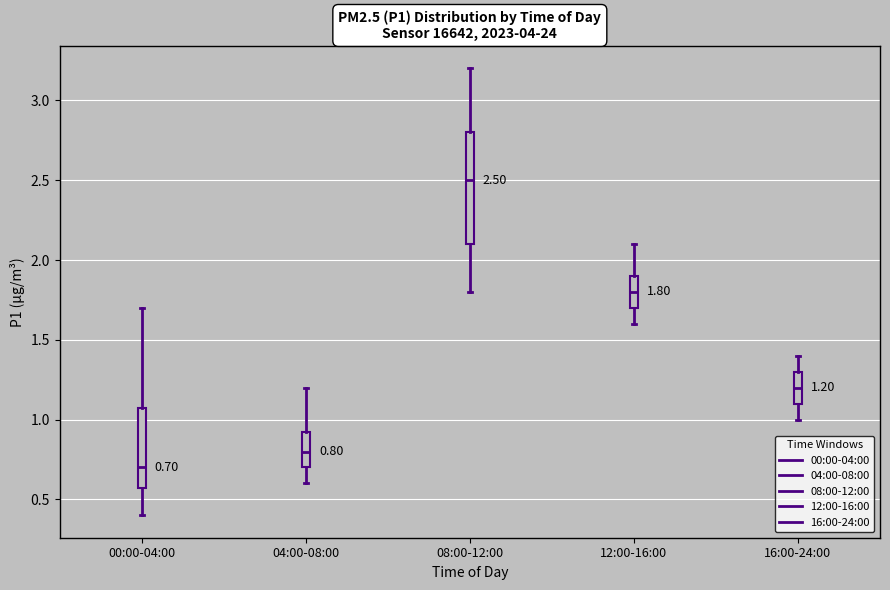

Comparing the boxes themselves (not the whiskers), which one is the tallest?

08:00-12:00